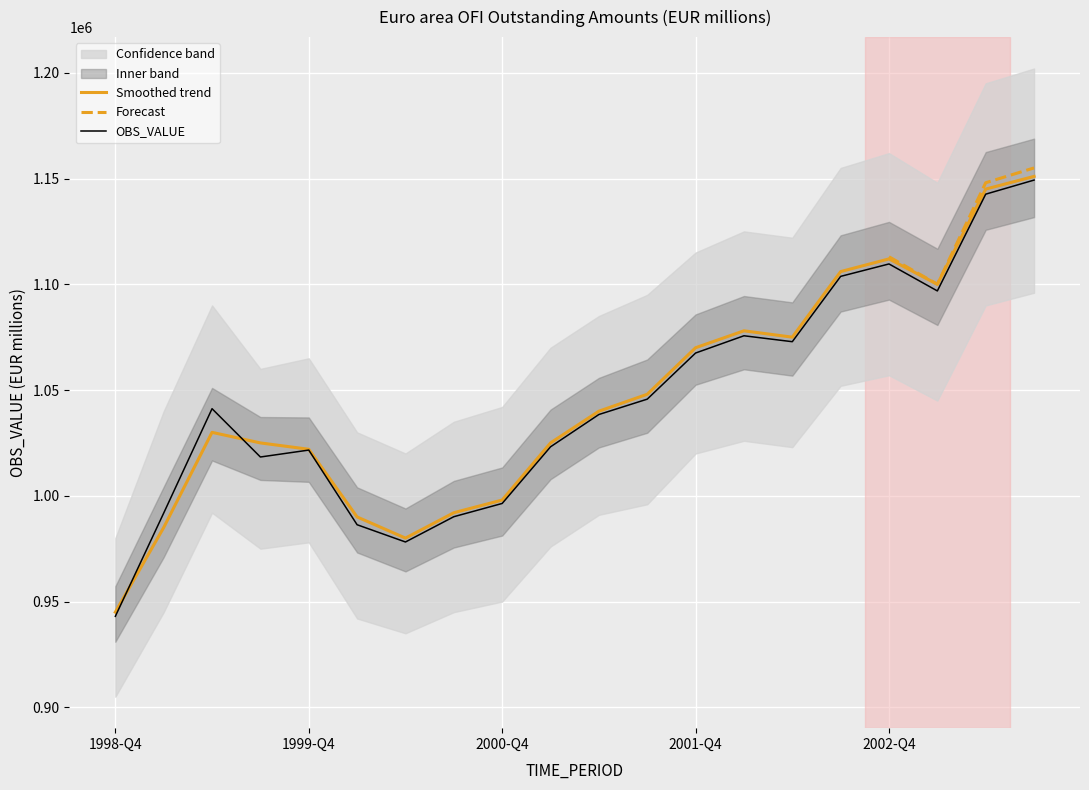

At which category does the data reach its first local peak?

1999-Q2